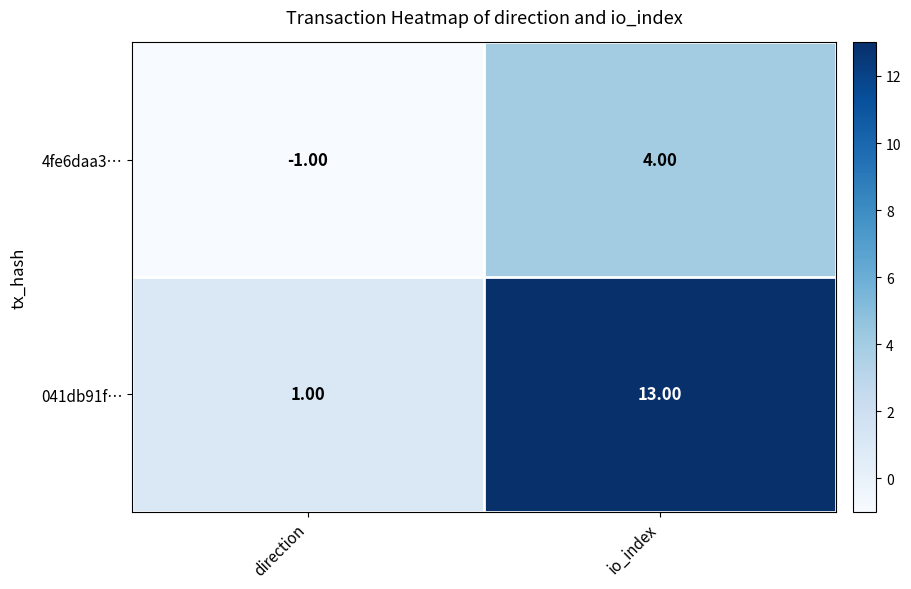

Rank the categories by 041db91f… value from highest to lowest.

io_index, direction